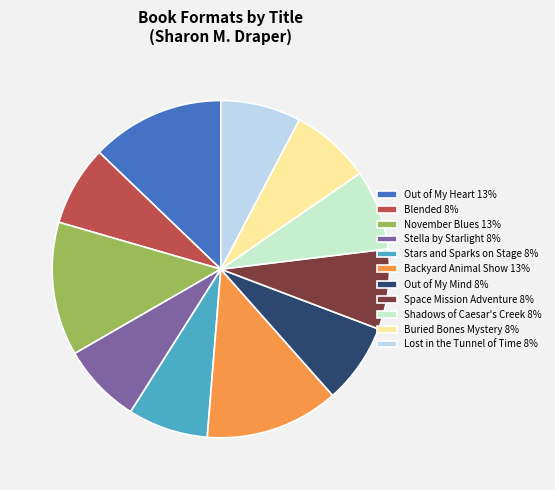

Is there any slice that represents more than half of the pie?

No